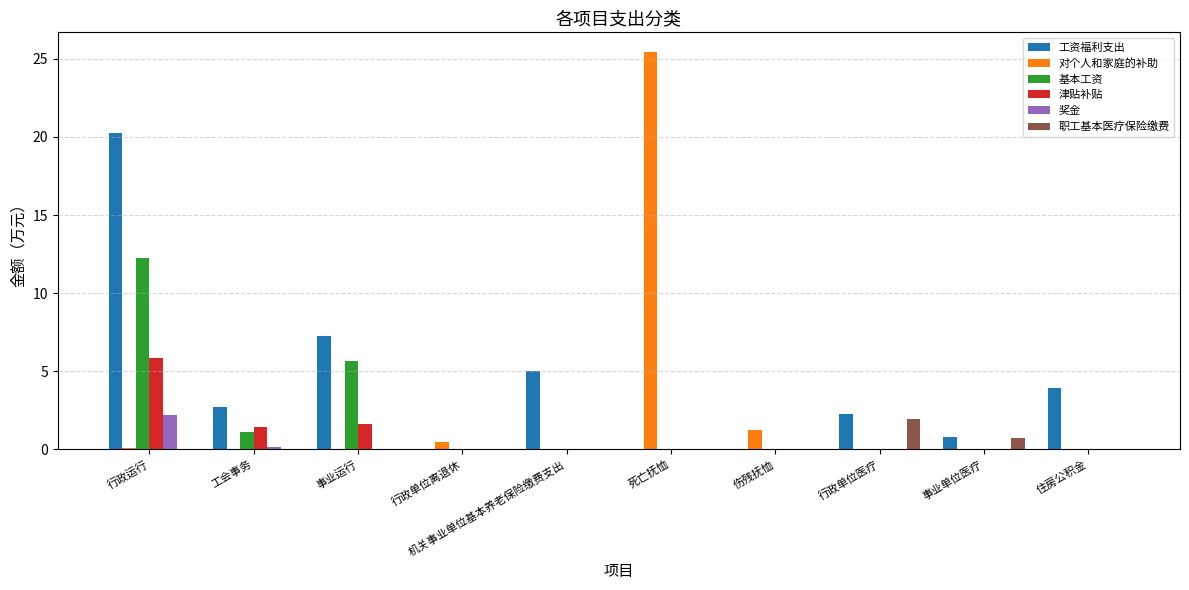

What is the average value of the 津贴补贴 series?

0.9